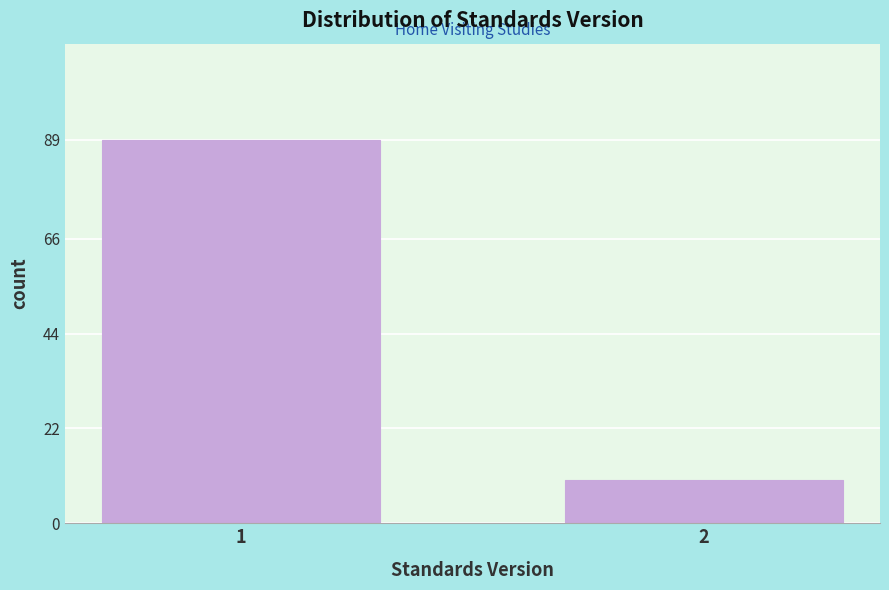

Reading right to left, transcribe all the data shown in this chart.

2=10	1=89